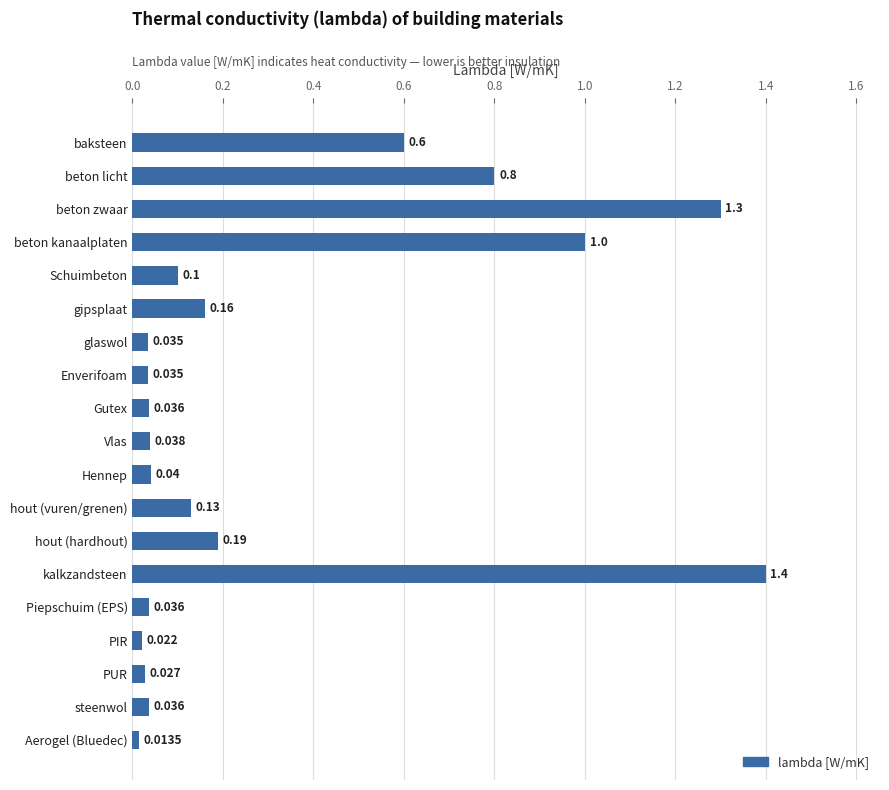

Between Vlas and Hennep, which is larger?

Hennep